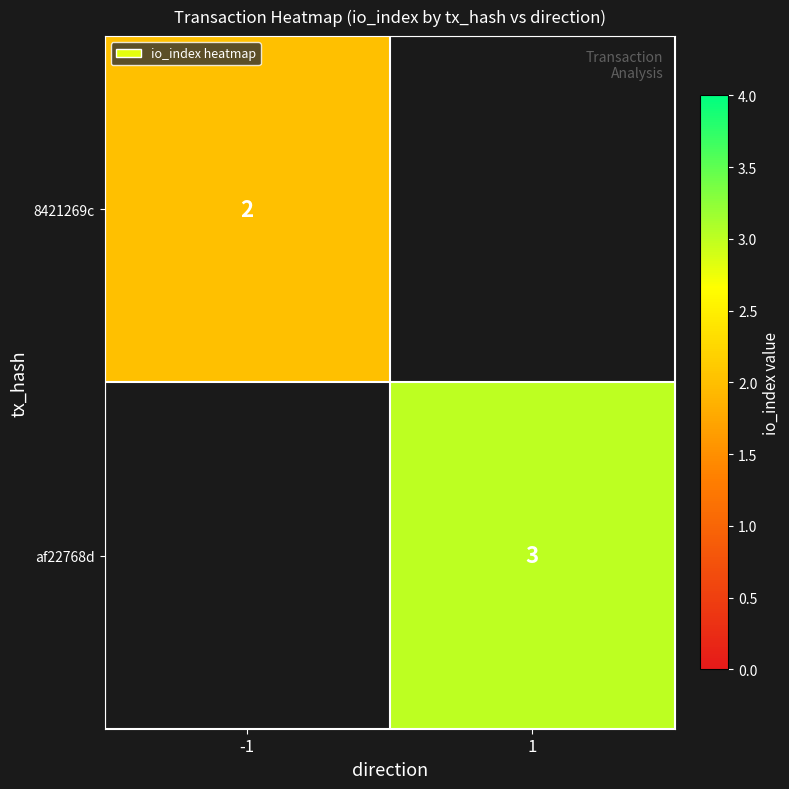

True or false: af22768d has a value of 3 at 1.

True